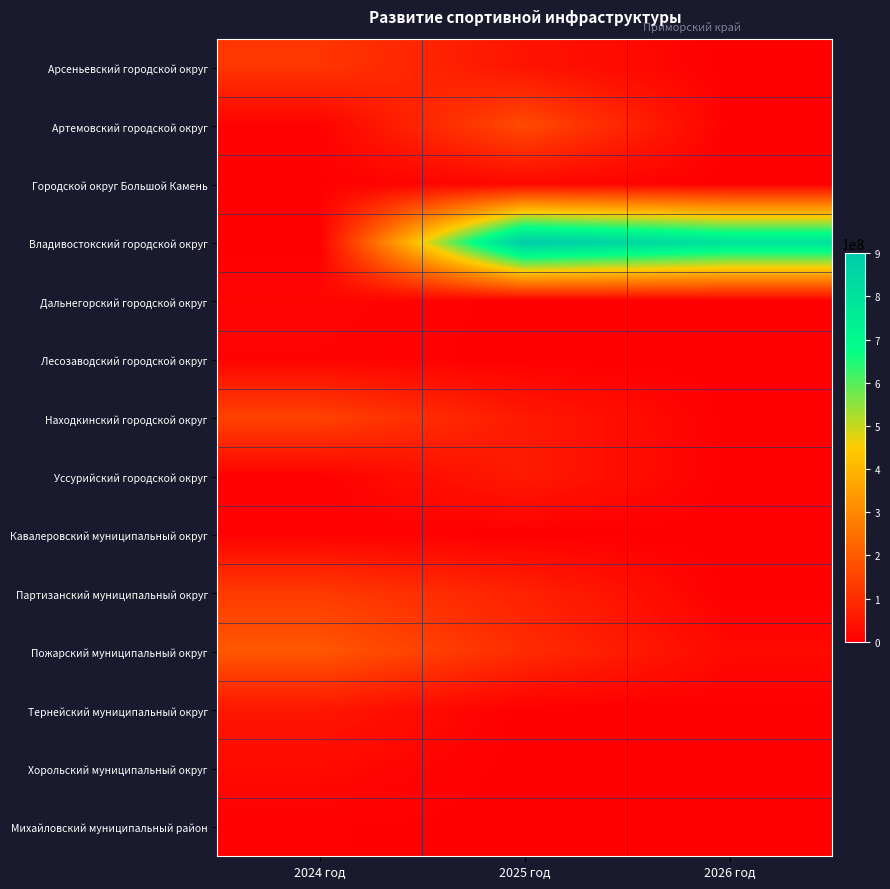

At which category does the chart reach its minimum across all series?

2026 год